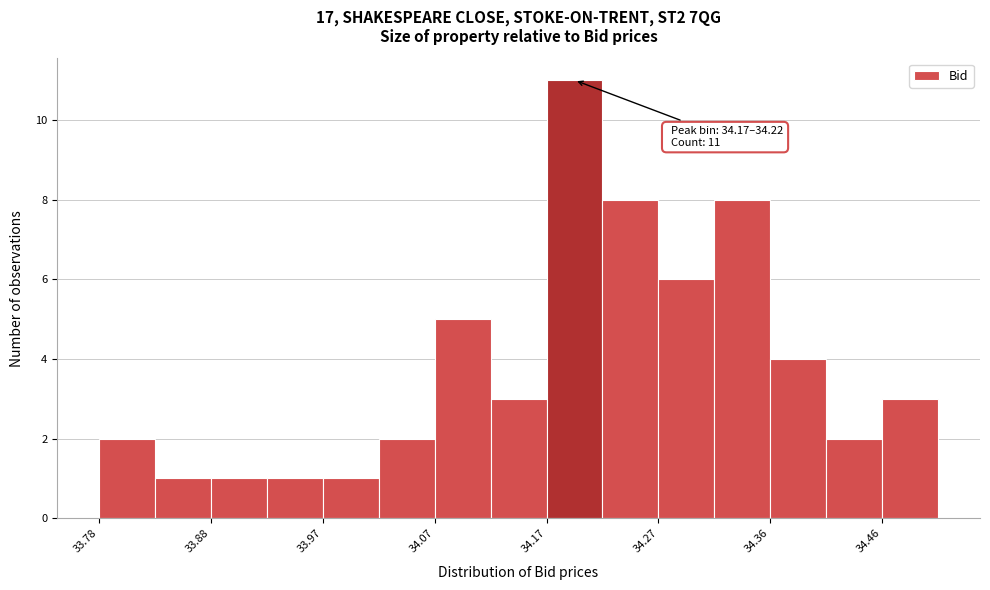

Over which range of the x-axis is the bar tallest?

34.17 to 34.22